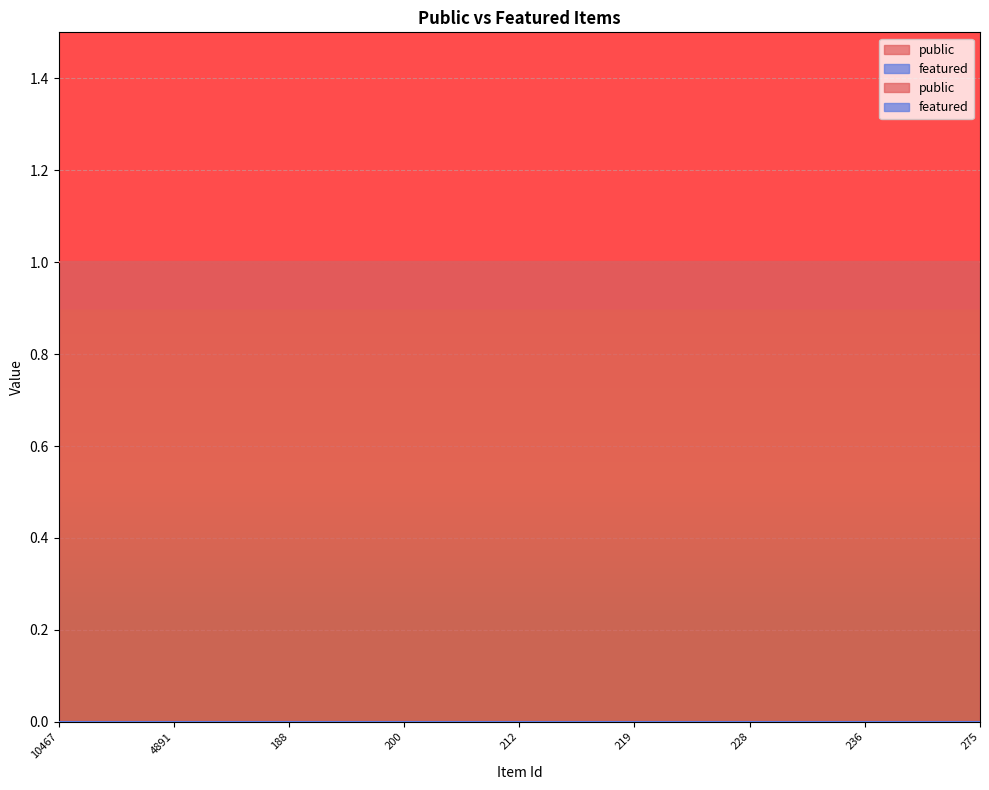

What are all the series names shown in the legend?

public, featured